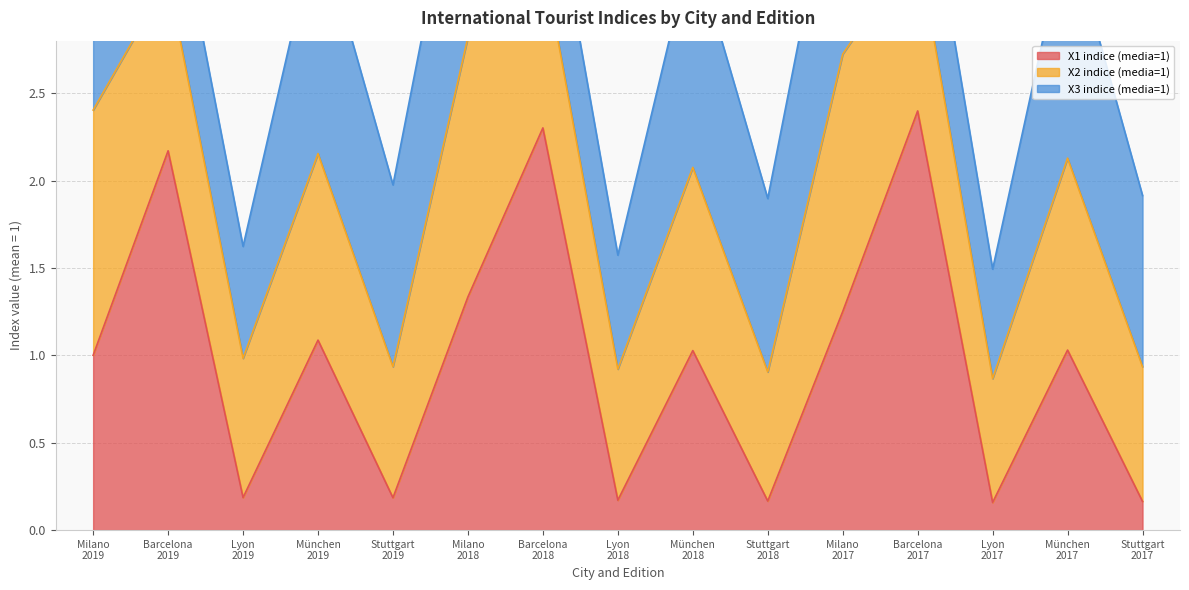

Where is X1 indice (media=1) nearest to the value 1?

Milano
2019